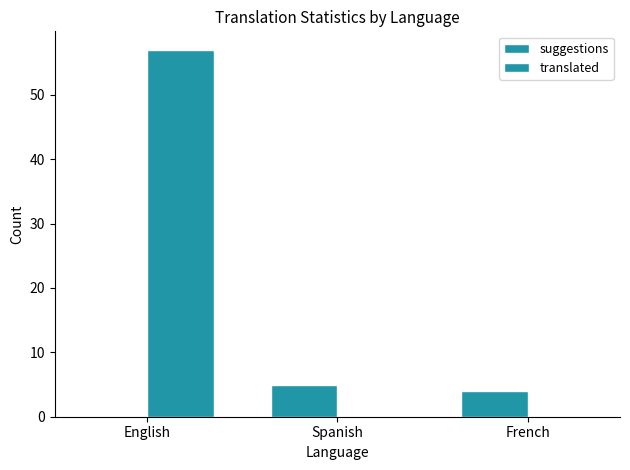

List the labels in order of translated value, largest first.

English, Spanish, French